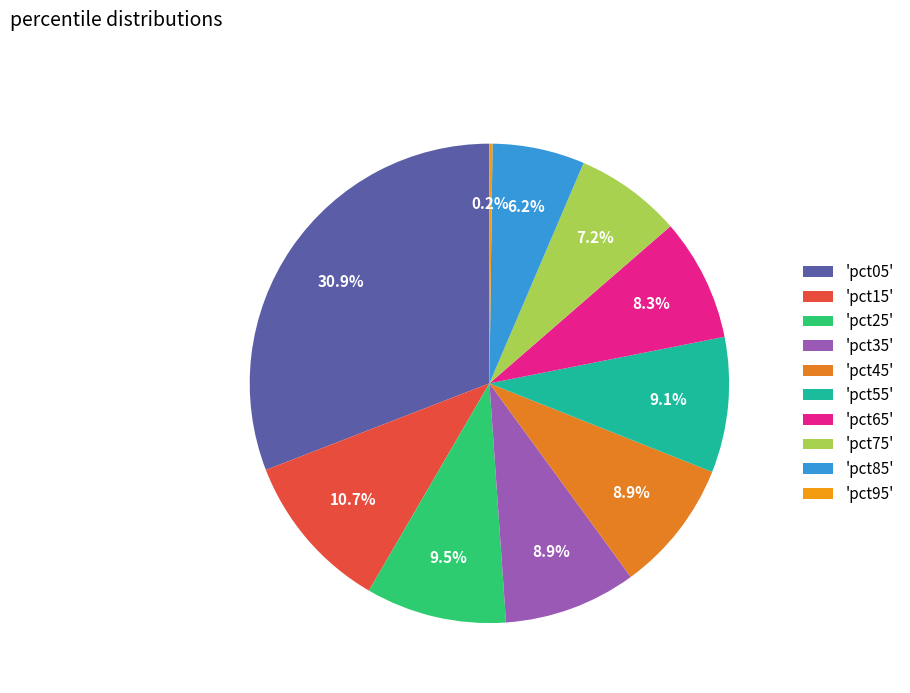

Does any single category account for the majority?

No